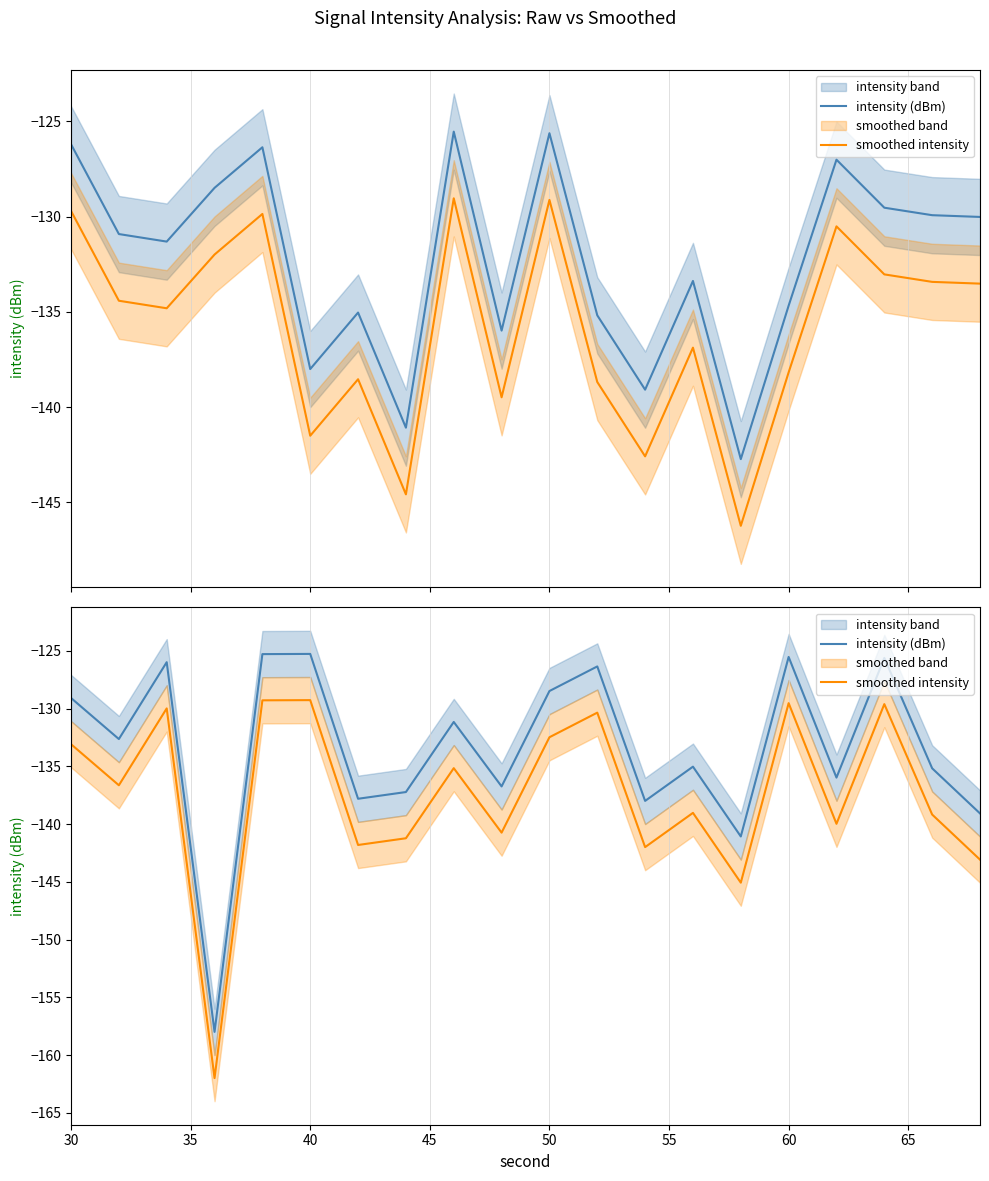

At how many categories does at least one series exceed -141?

18